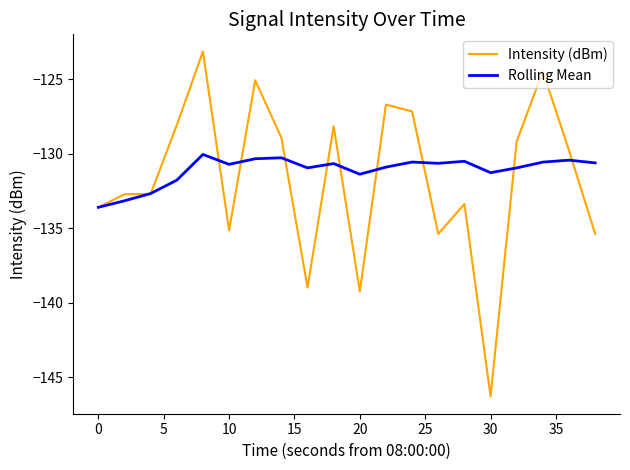

Rank the series by their maximum value, from lowest to highest.

Rolling Mean, Intensity (dBm)